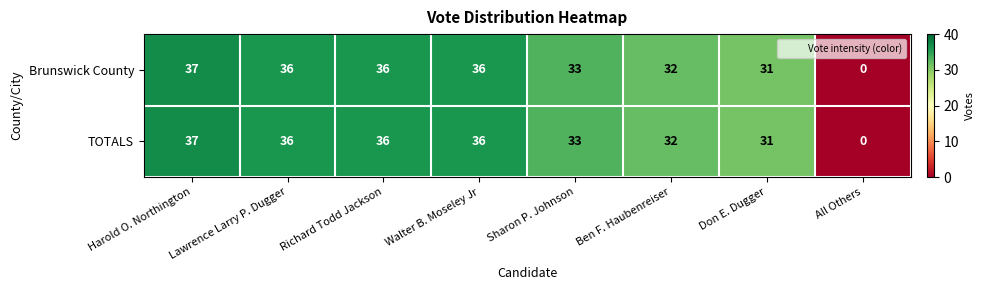

Which label corresponds to the largest value in the chart?

Harold O. Northington